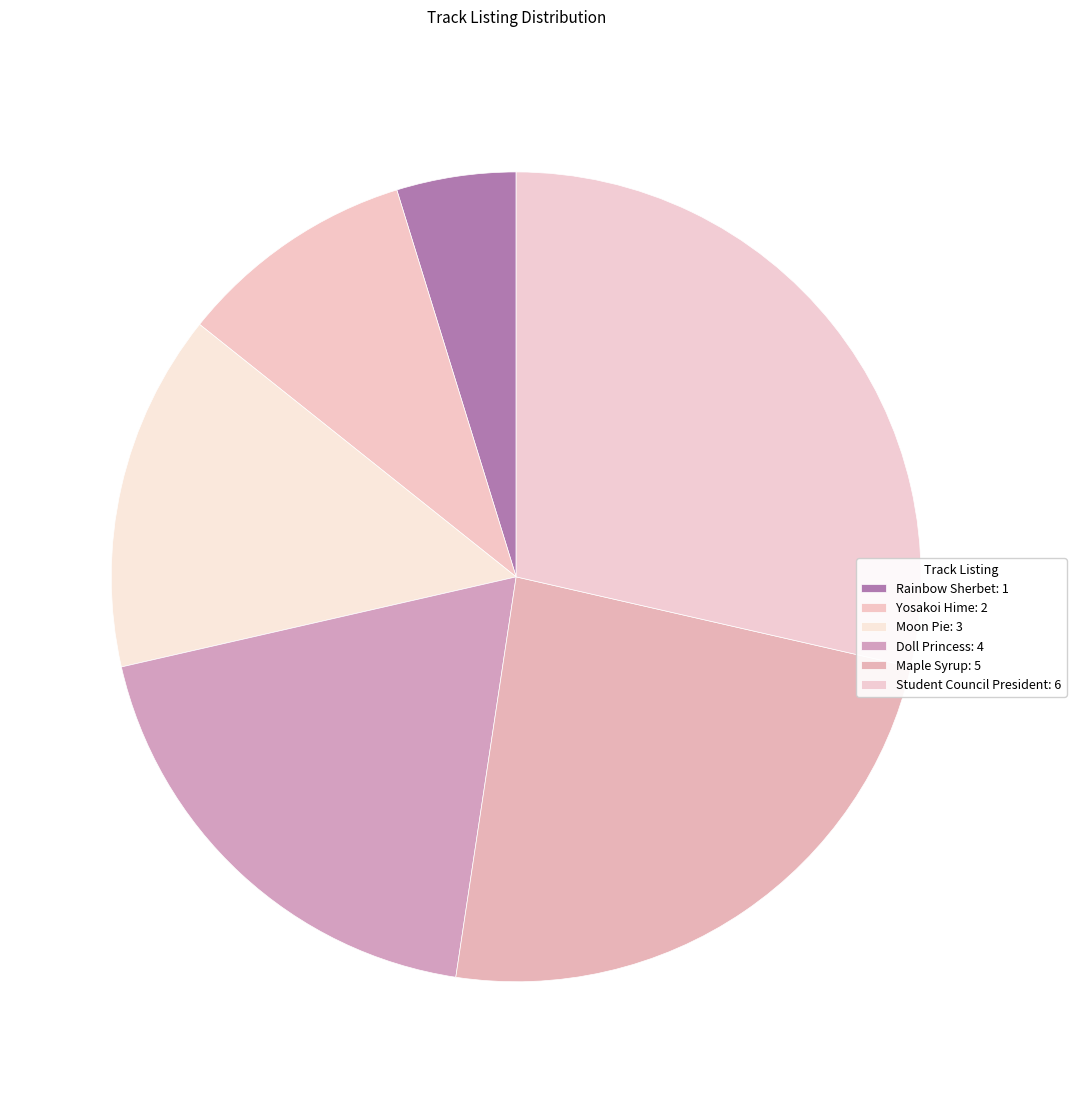

How many segments does this pie chart have?

6